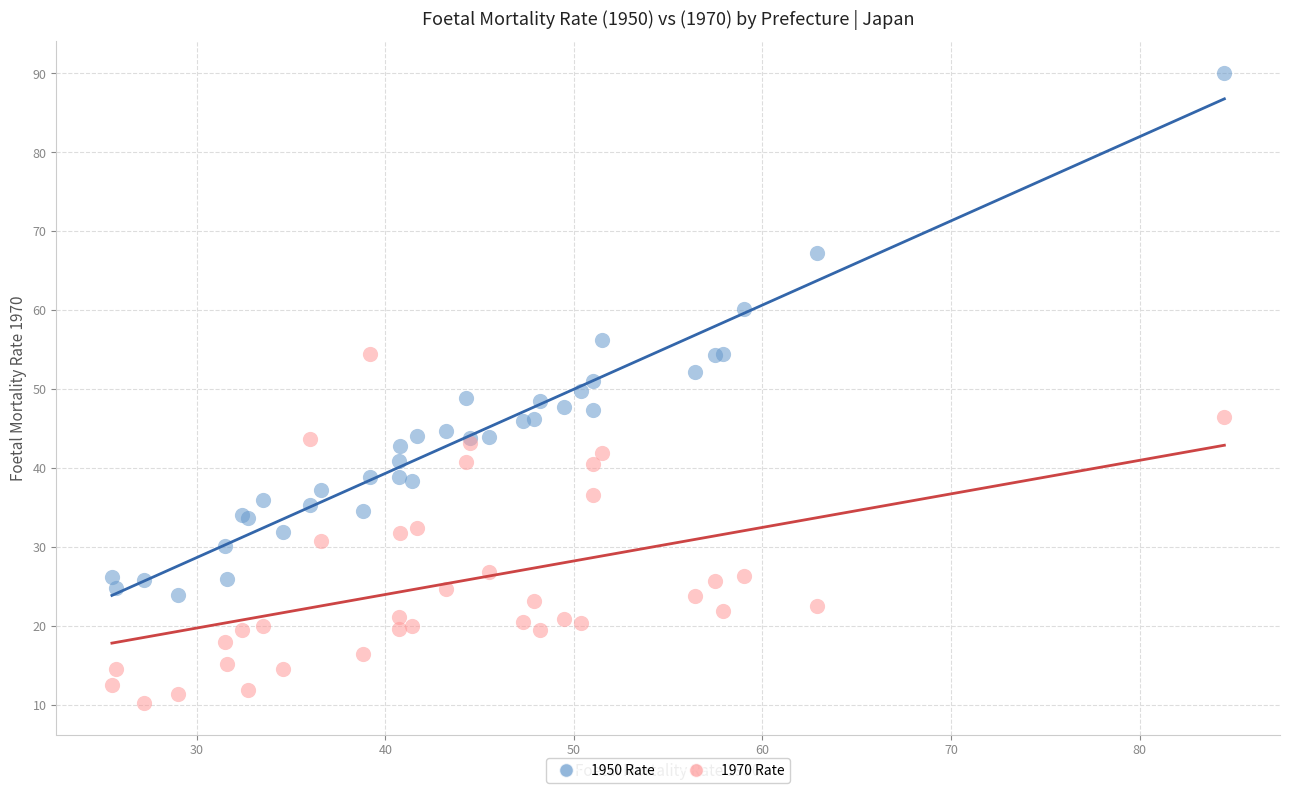

Which series contains the lowest Y value?

1970 Rate